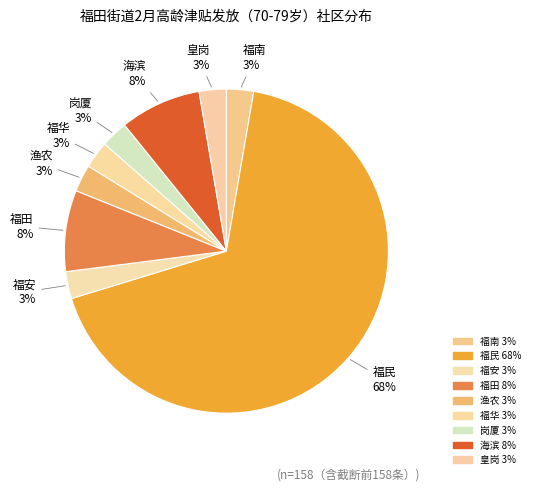

Which category accounts for the majority?

福民